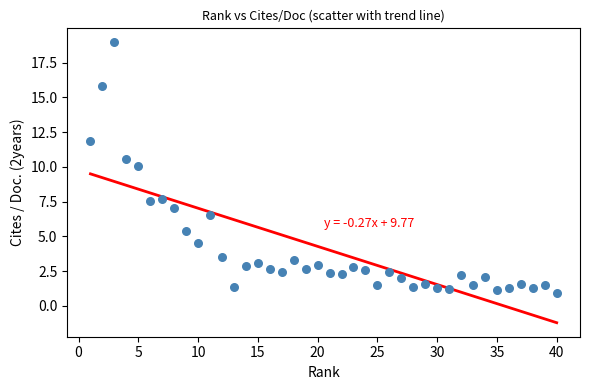

What is the range of X values (max minus min)?

39.0